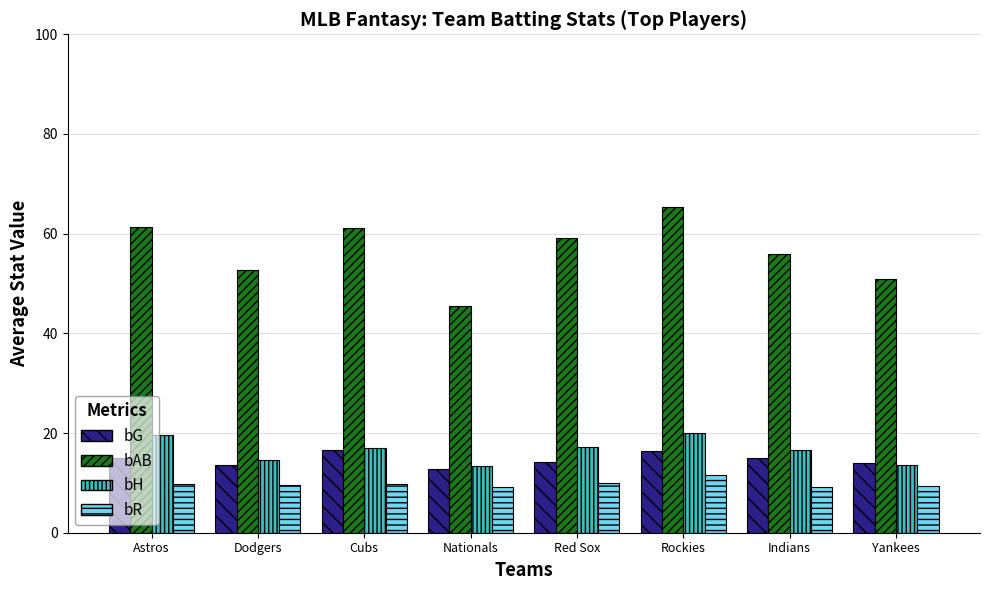

List the series in order of their peak value, highest first.

bAB, bH, bG, bR